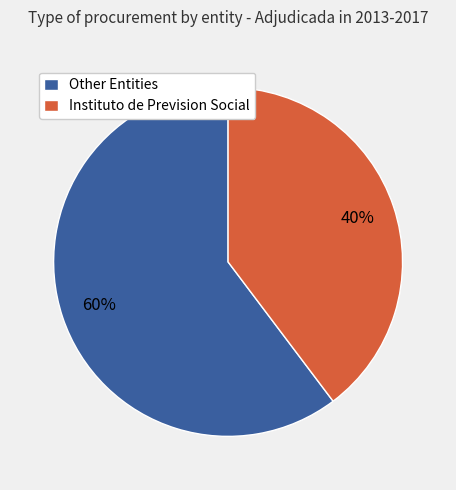

True or false: Instituto de Prevision Social accounts for 53% of the total.

False